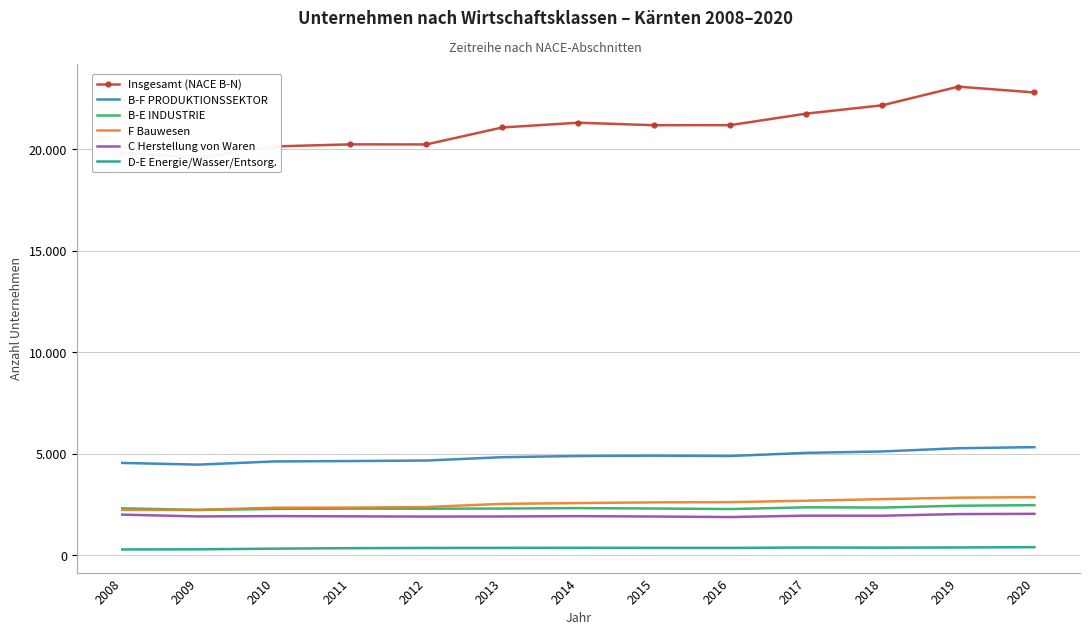

Rank the series at 2019 from lowest to highest value.

D-E Energie/Wasser/Entsorg., C Herstellung von Waren, B-E INDUSTRIE, F Bauwesen, B-F PRODUKTIONSSEKTOR, Insgesamt (NACE B-N)